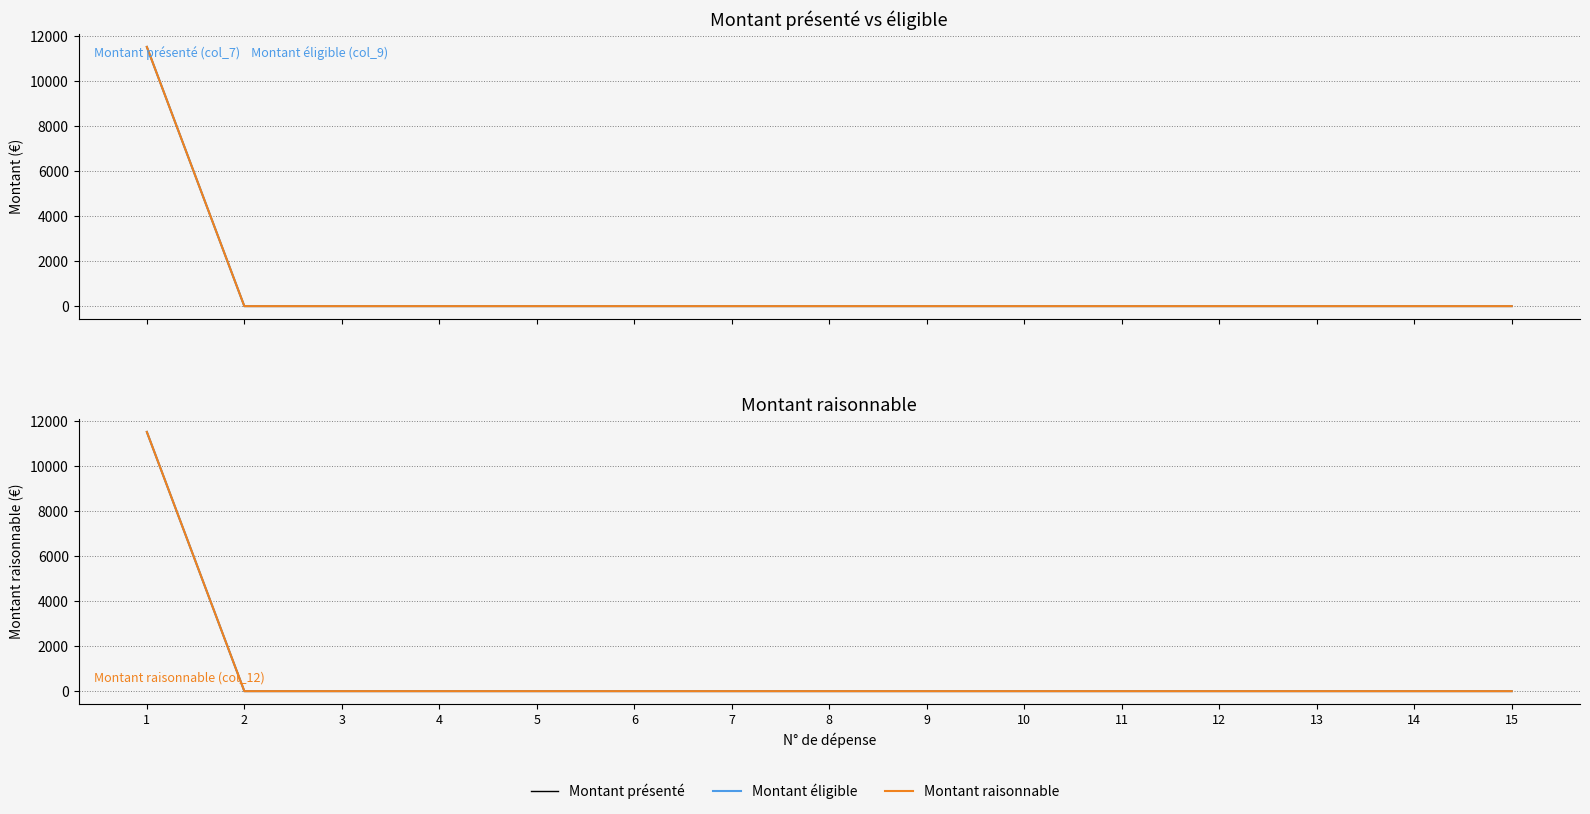

What are all the series names shown in the legend?

Montant présenté, Montant éligible, Montant raisonnable